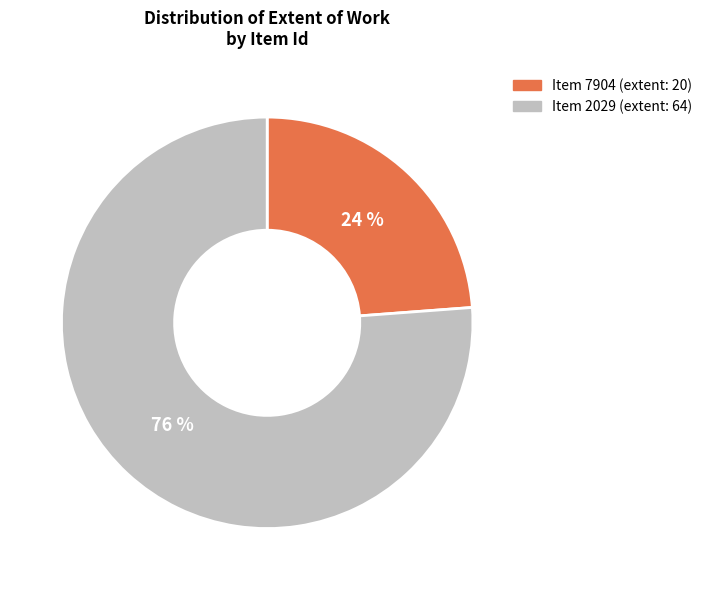

How many segments does this pie chart have?

2